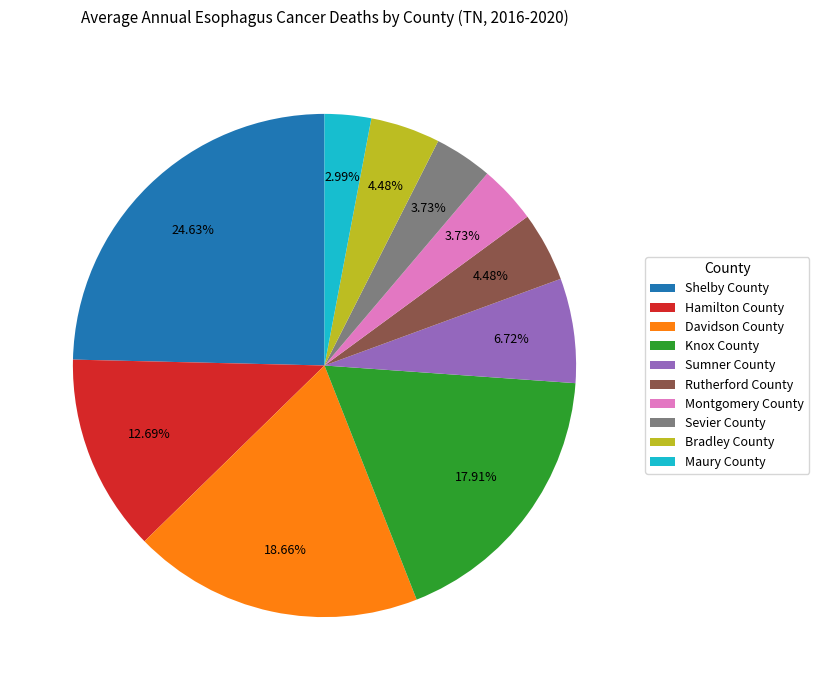

How many slices are in this pie chart?

10